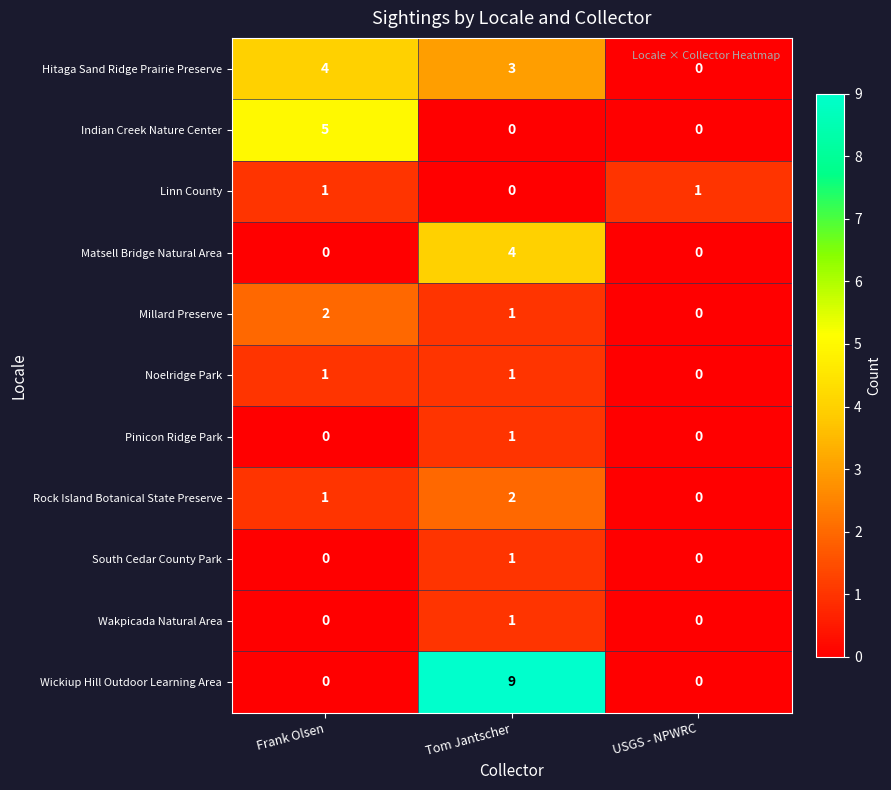

What is the difference between the maximum and minimum values in the Indian Creek Nature Center series?

5